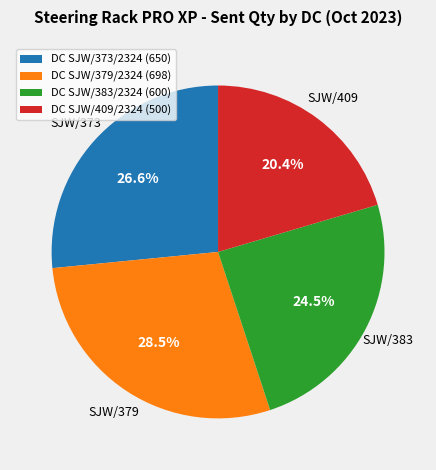

Is there any slice that represents more than half of the pie?

No